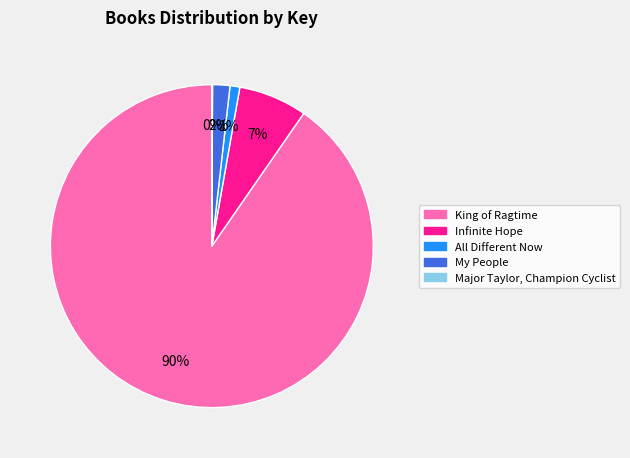

Which category accounts for the majority?

King of Ragtime